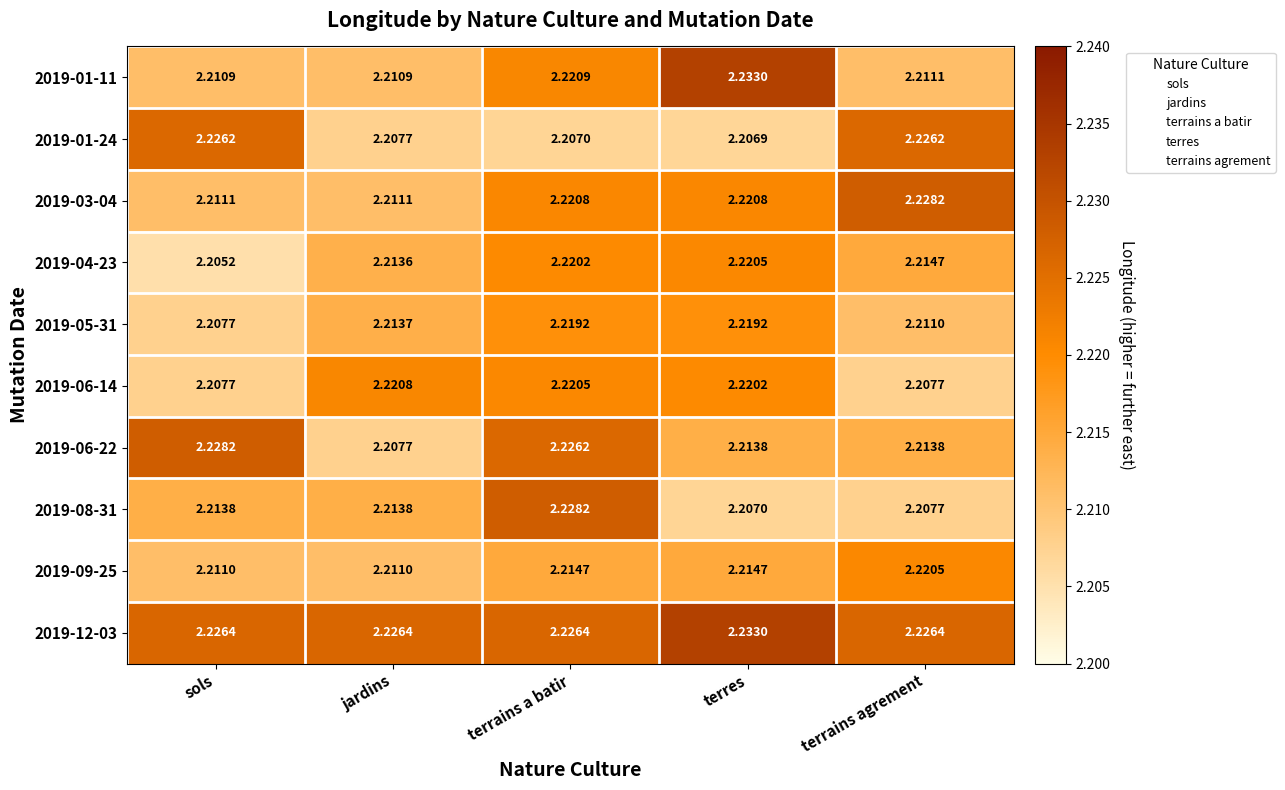

Which label corresponds to the largest value in the chart?

terres